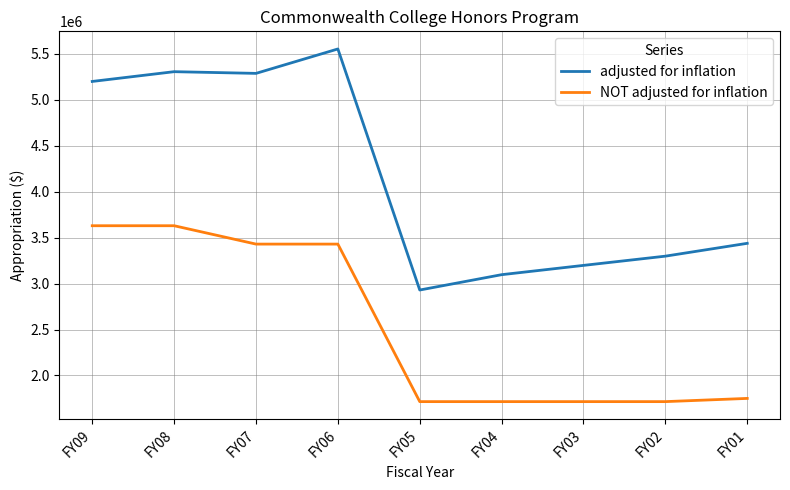

What is the difference between the adjusted for inflation values at FY04 and FY02?

201635